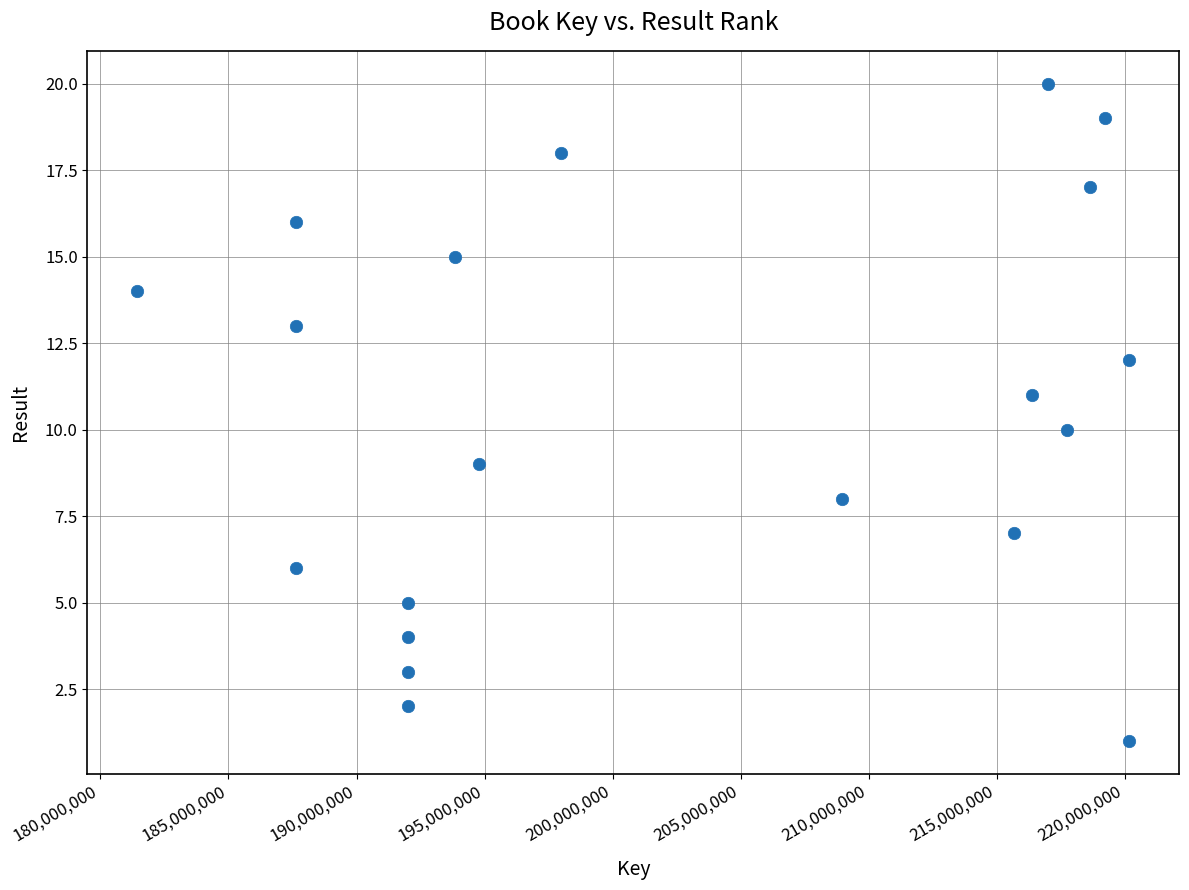

What is the range of X values (max minus min)?

38734155